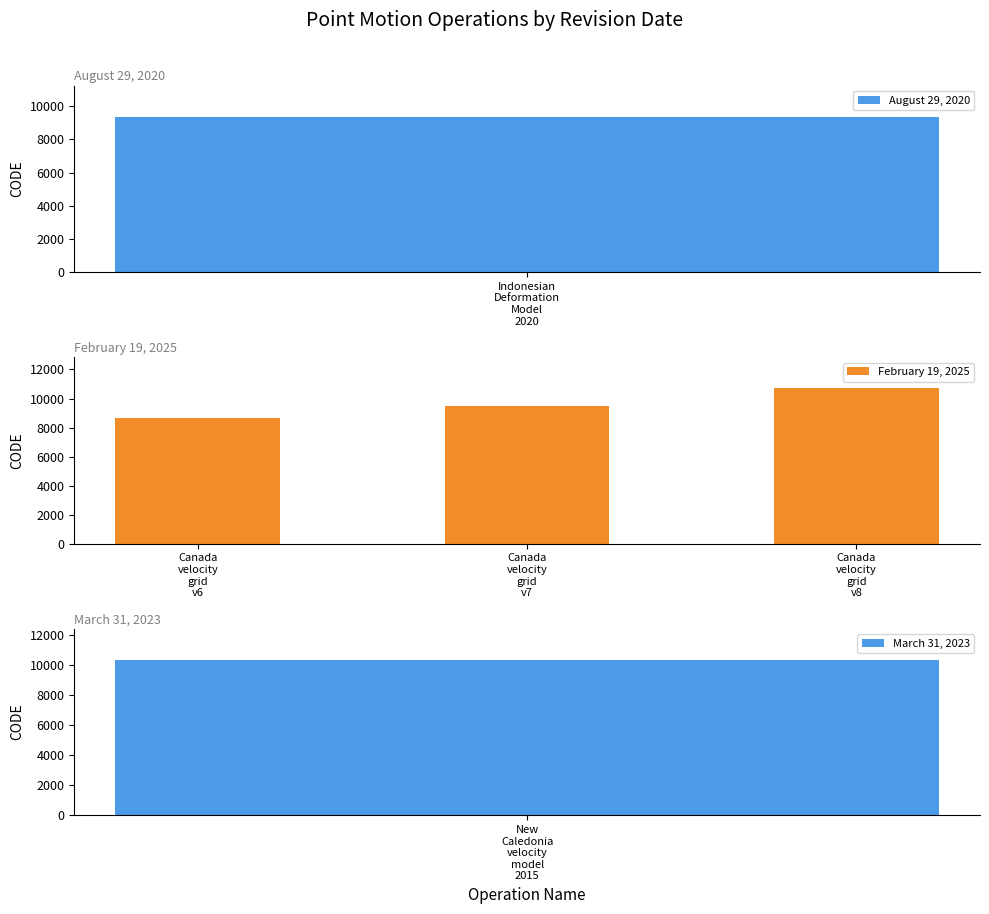

What is the lowest value of the February 19, 2025 series?

8676